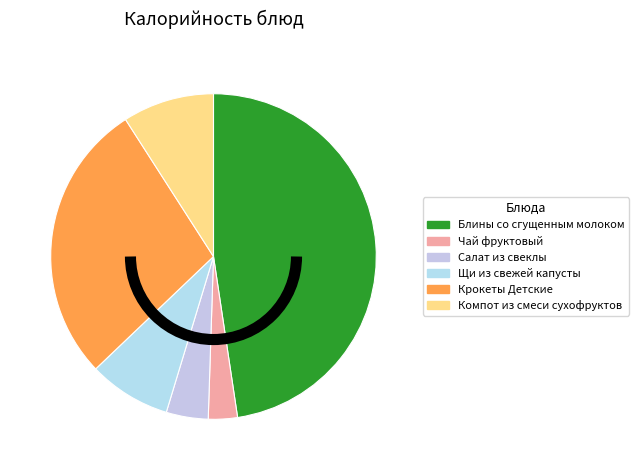

Count the number of slices in the pie.

6